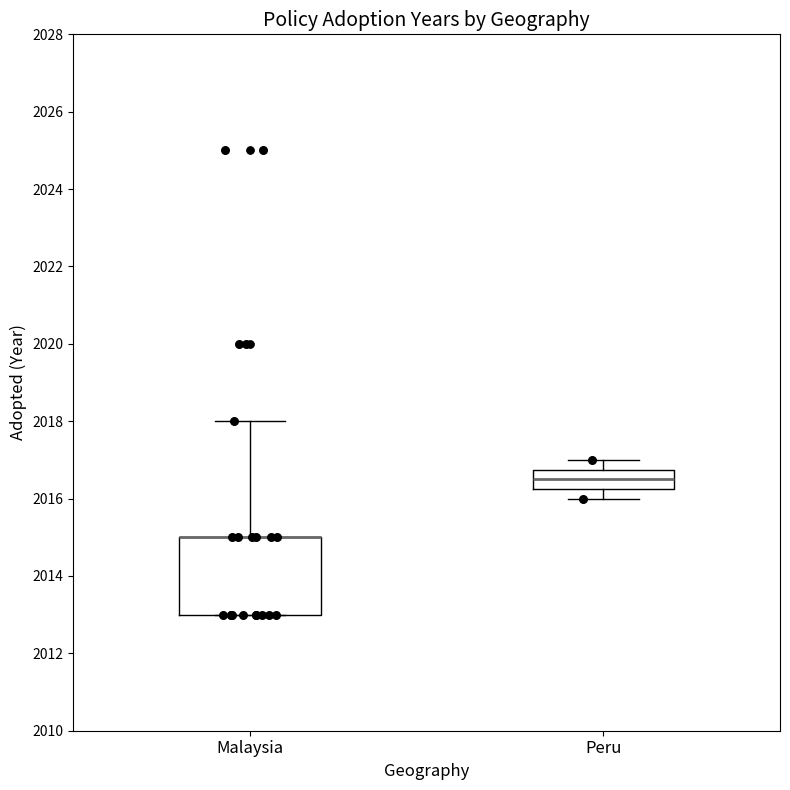

Reading left to right, transcribe this box plot: for each box, give where its median line is, the range the box spans, and where its two whiskers end, as read against the y-axis. The values are not printed on the chart, so give them approximately, as read against the axis.

Malaysia: median 2015.0 (drawn on the box's upper edge), box 2013.0 to 2015.0, whiskers 2013.0 to 2018.0
Peru: median 2016.6, box 2016.2 to 2016.8, whiskers 2016.0 to 2017.0